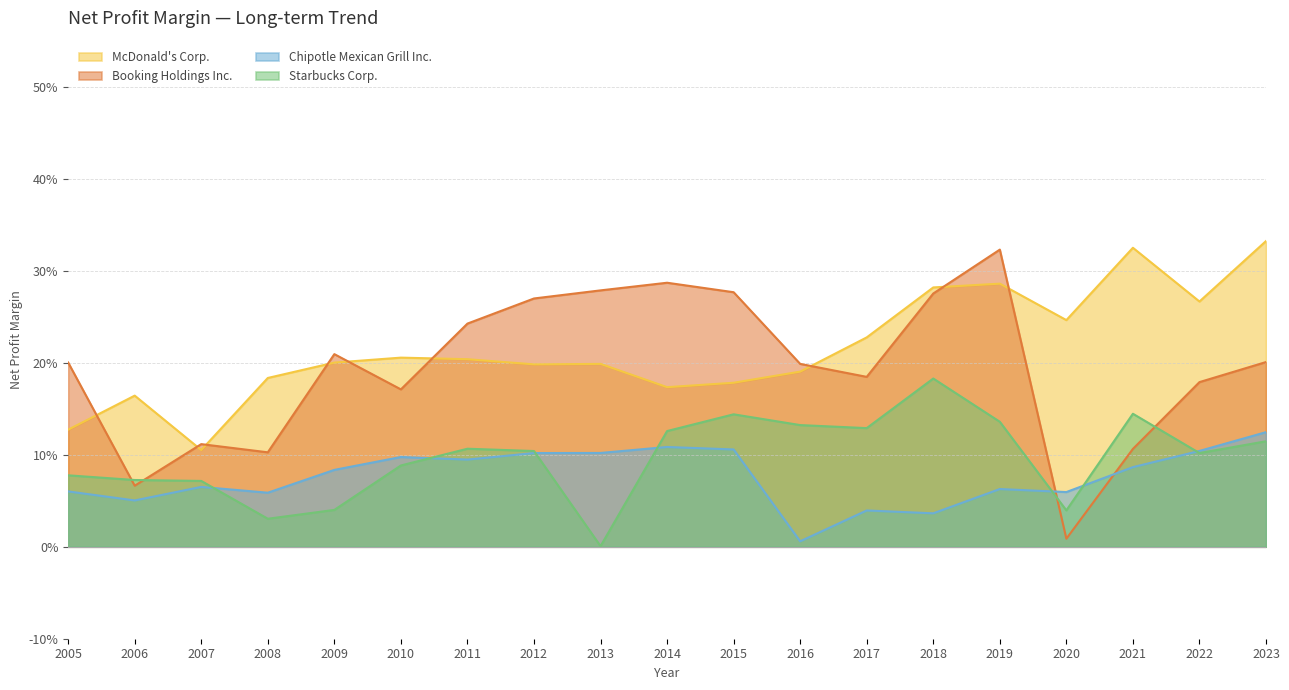

What is the value of the Booking Holdings Inc. point at the 5th from the left?

0.2